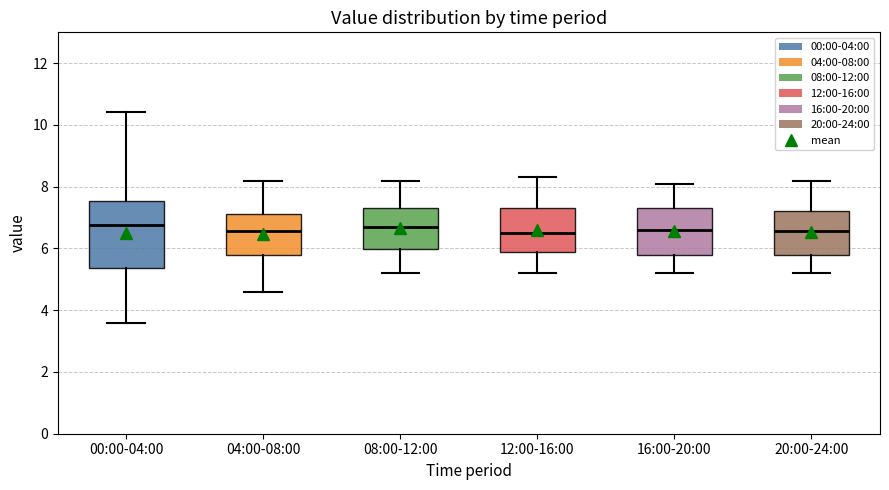

Where is the lower edge of the box for 16:00-20:00 on the y-axis? The values are not printed on the chart, so give them approximately, as read against the axis.

5.8